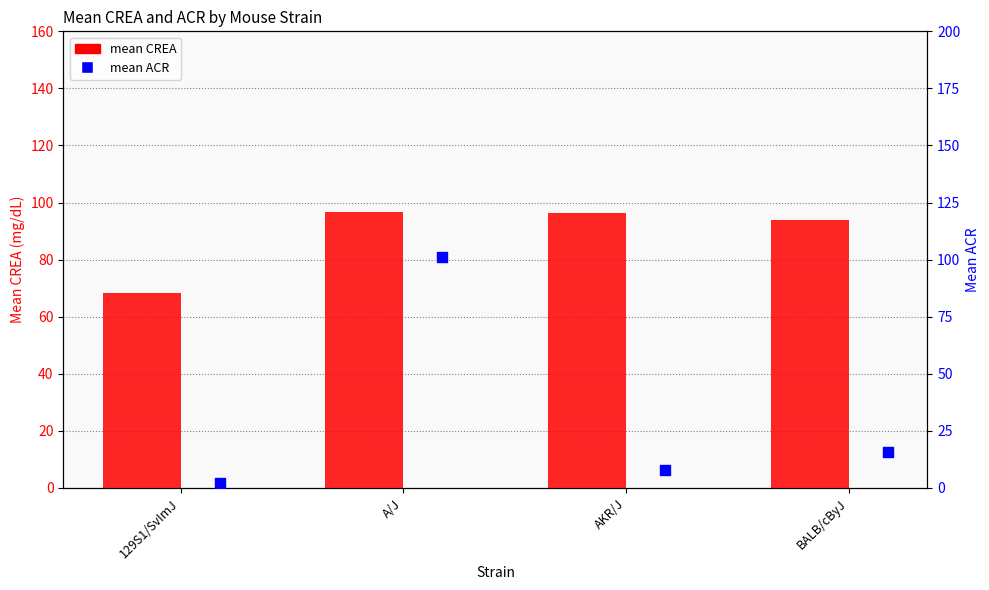

At how many categories does at least one series exceed 73?

3